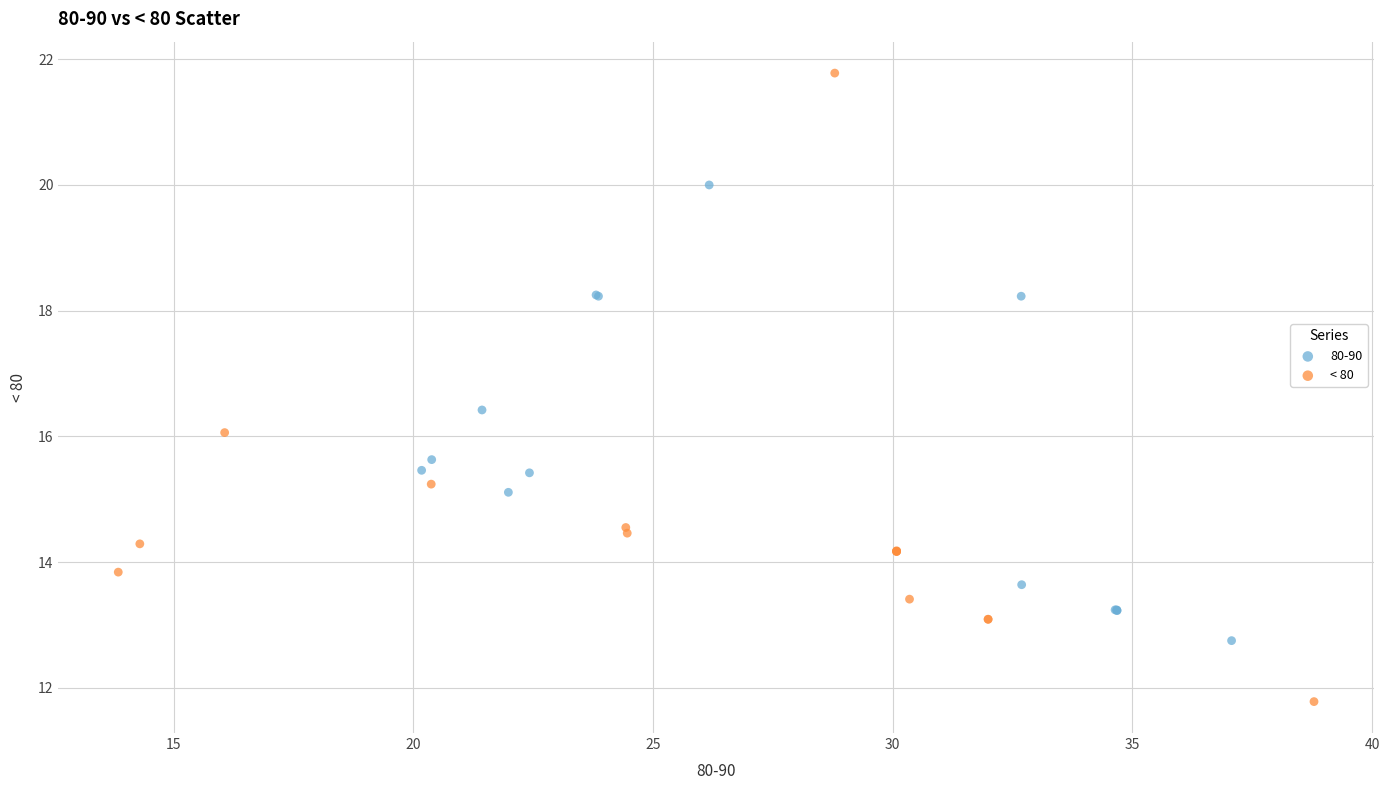

Which series contains the highest Y value?

< 80